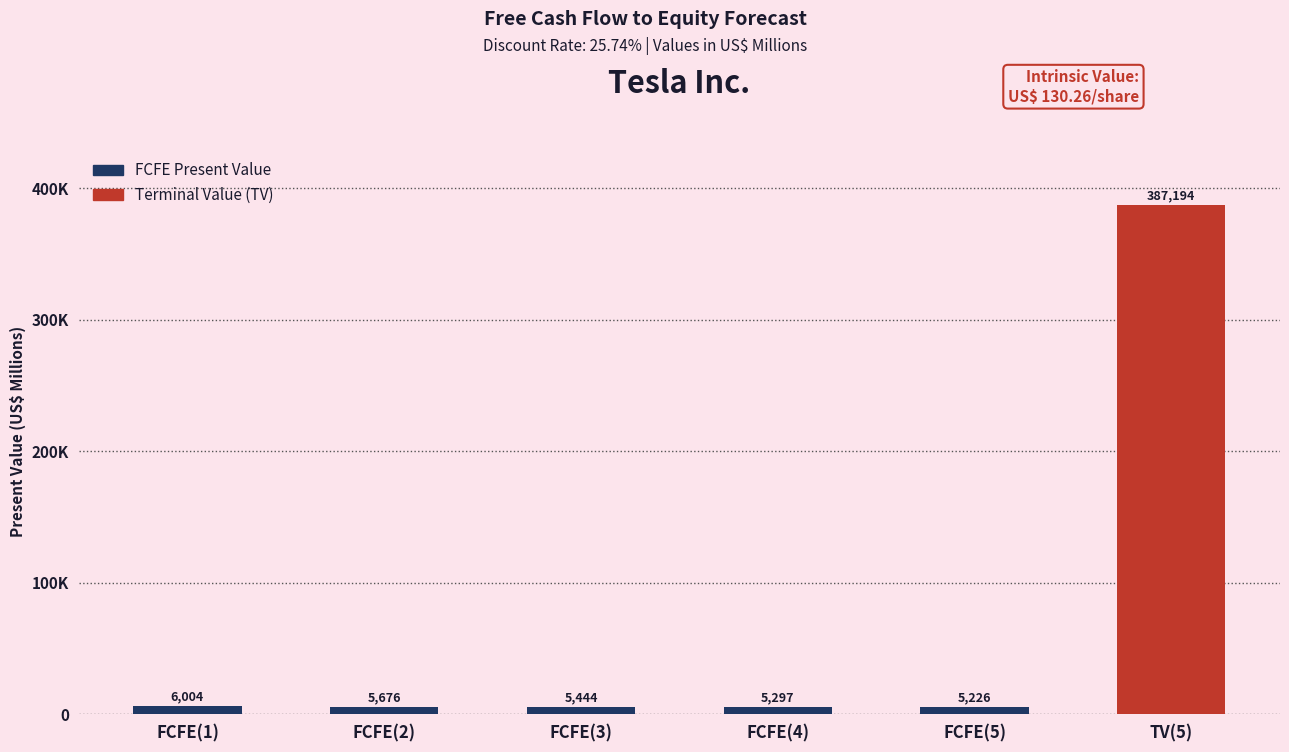

Are the bars horizontal?

No